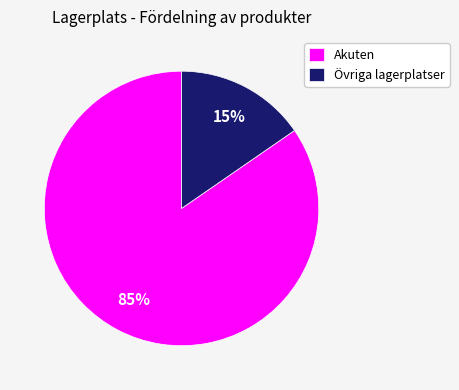

Which slice is the smallest?

Övriga lagerplatser